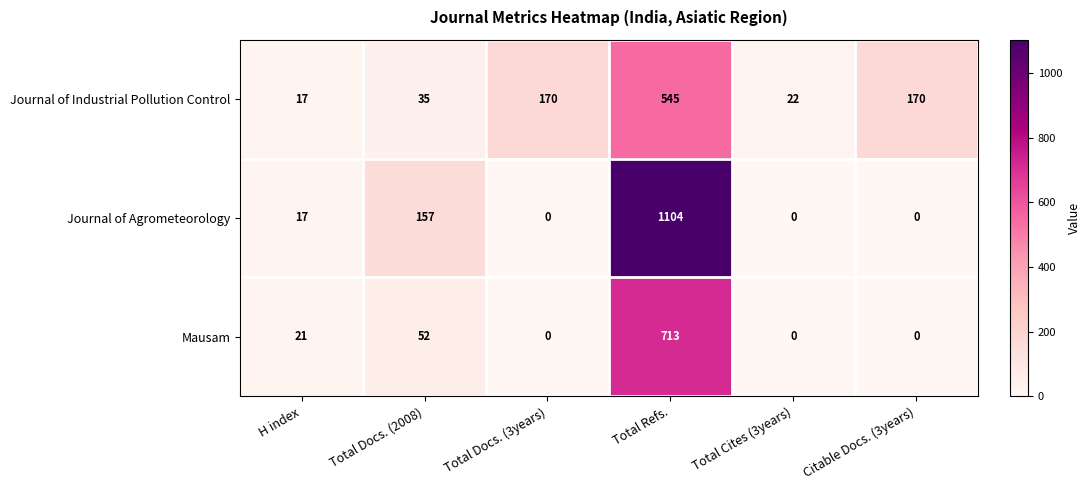

Which series has the widest spread of values?

Journal of Agrometeorology